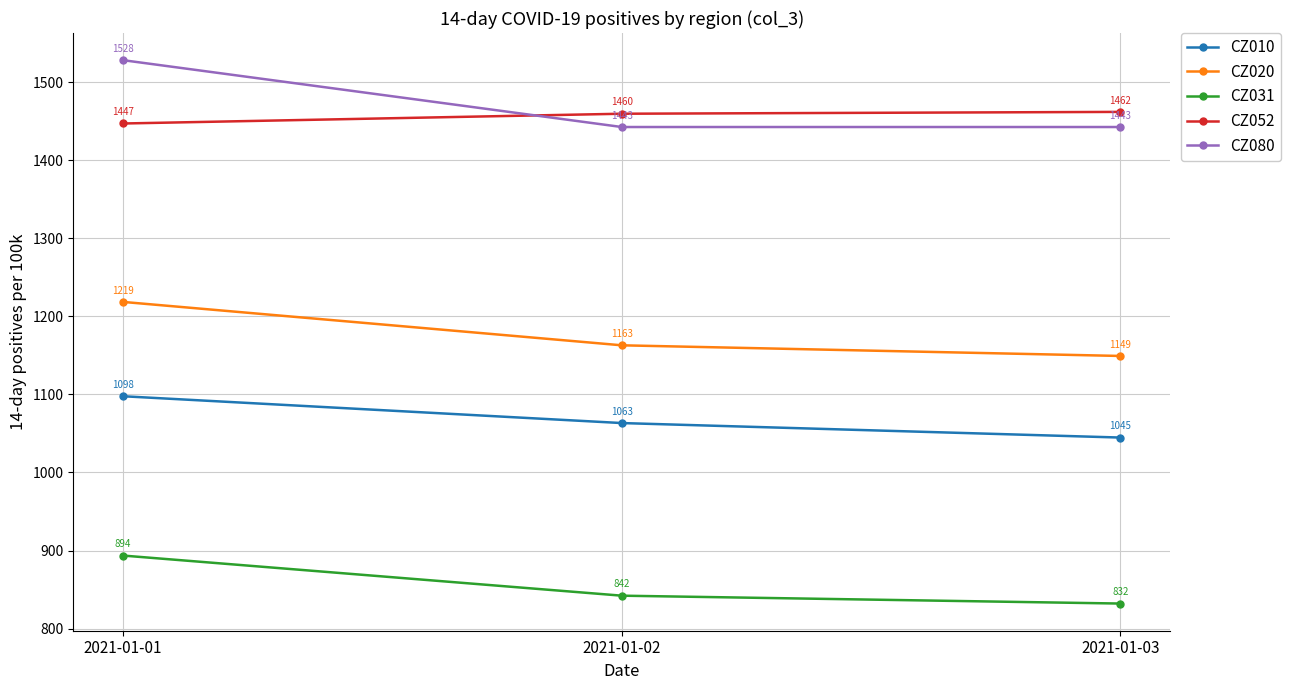

Between 2021-01-01 and 2021-01-03, which series saw the biggest shift?

CZ080